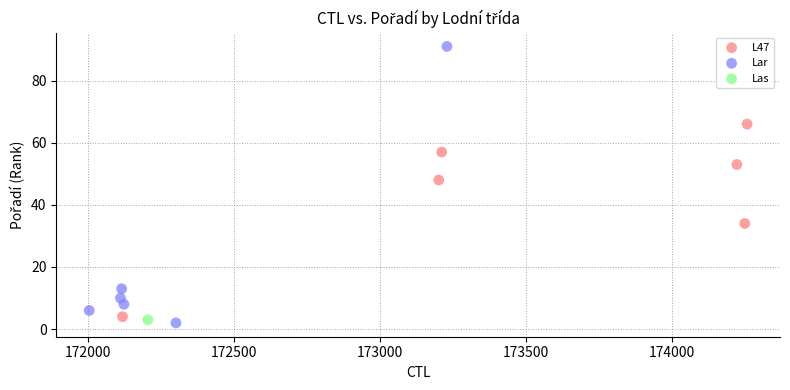

Which series contains the highest Y value?

Lar